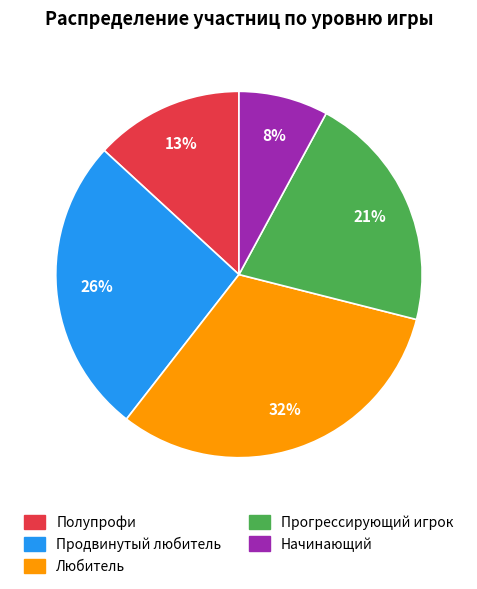

Count the number of slices in the pie.

5